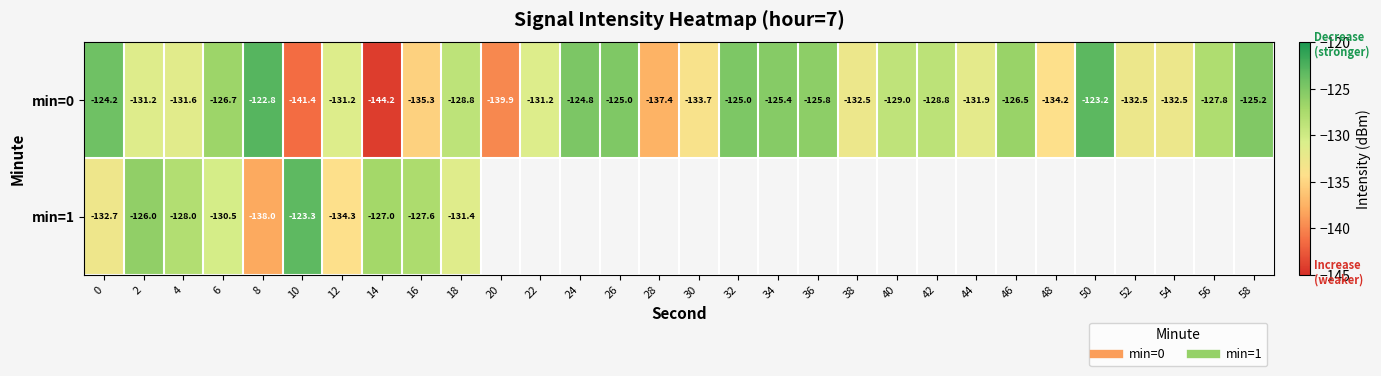

Which series has the widest spread of values?

min=0